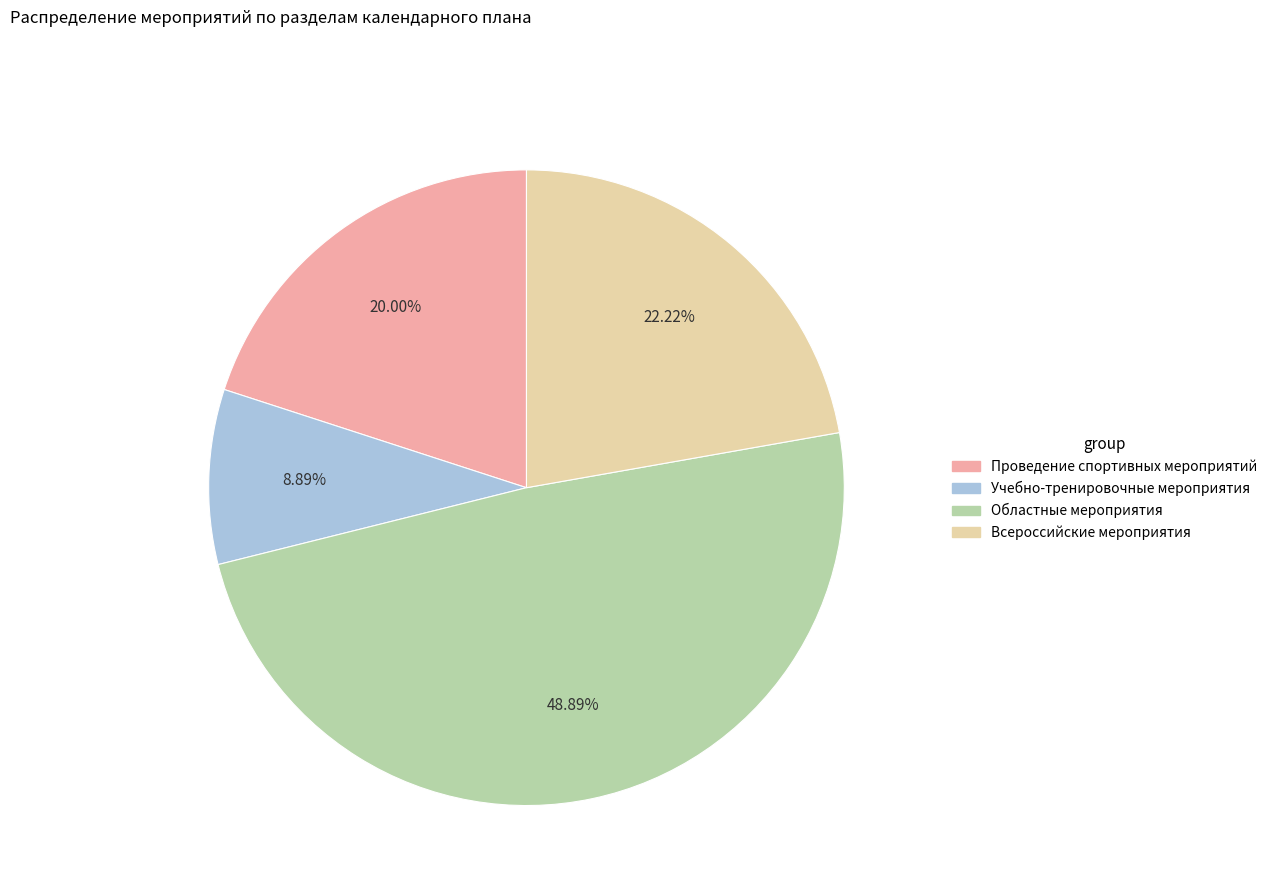

What percentage is the Областные мероприятия slice, to the nearest percent?

49%